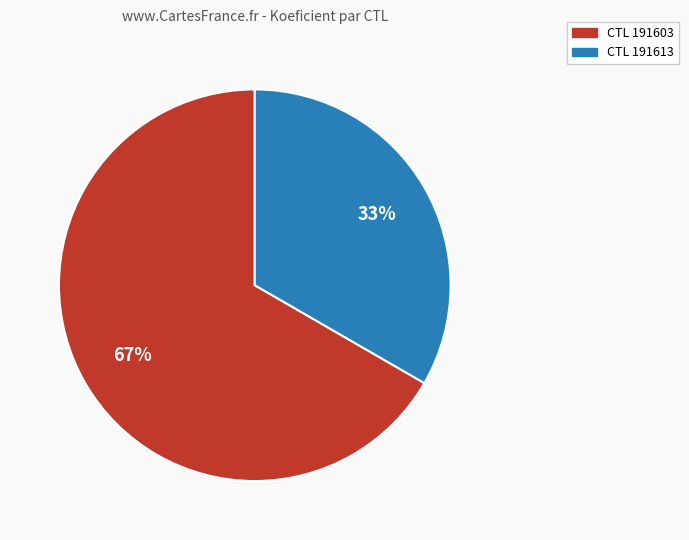

Does any single category account for the majority?

Yes